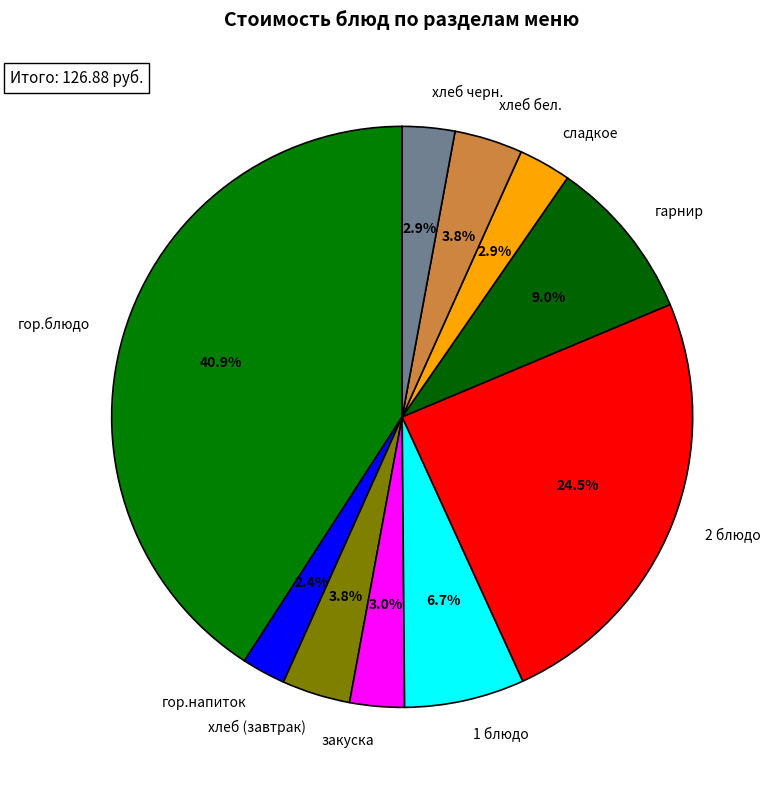

Which slice is the largest?

гор.блюдо